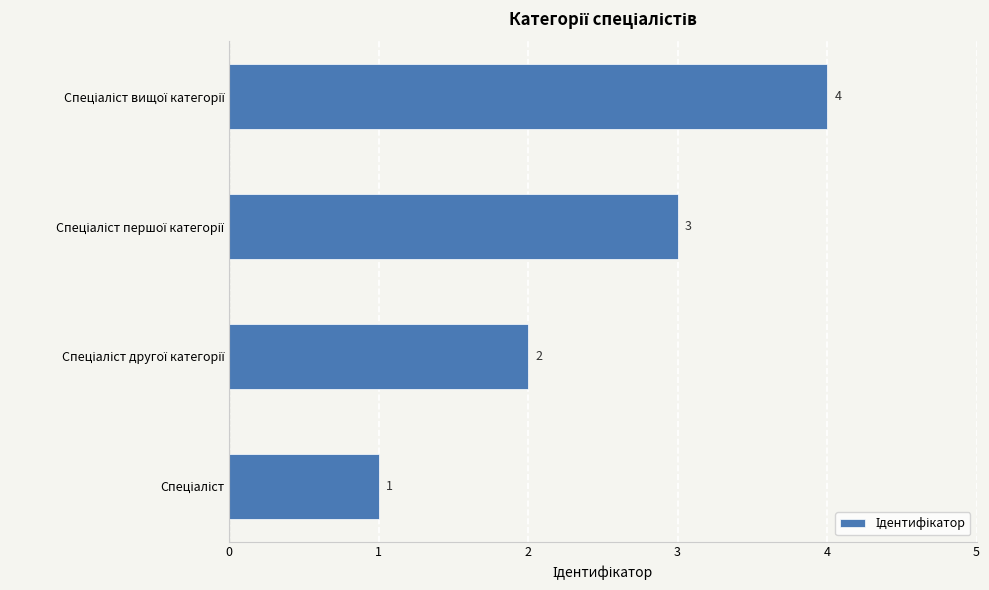

Count the values in the range 2 to 4.

3